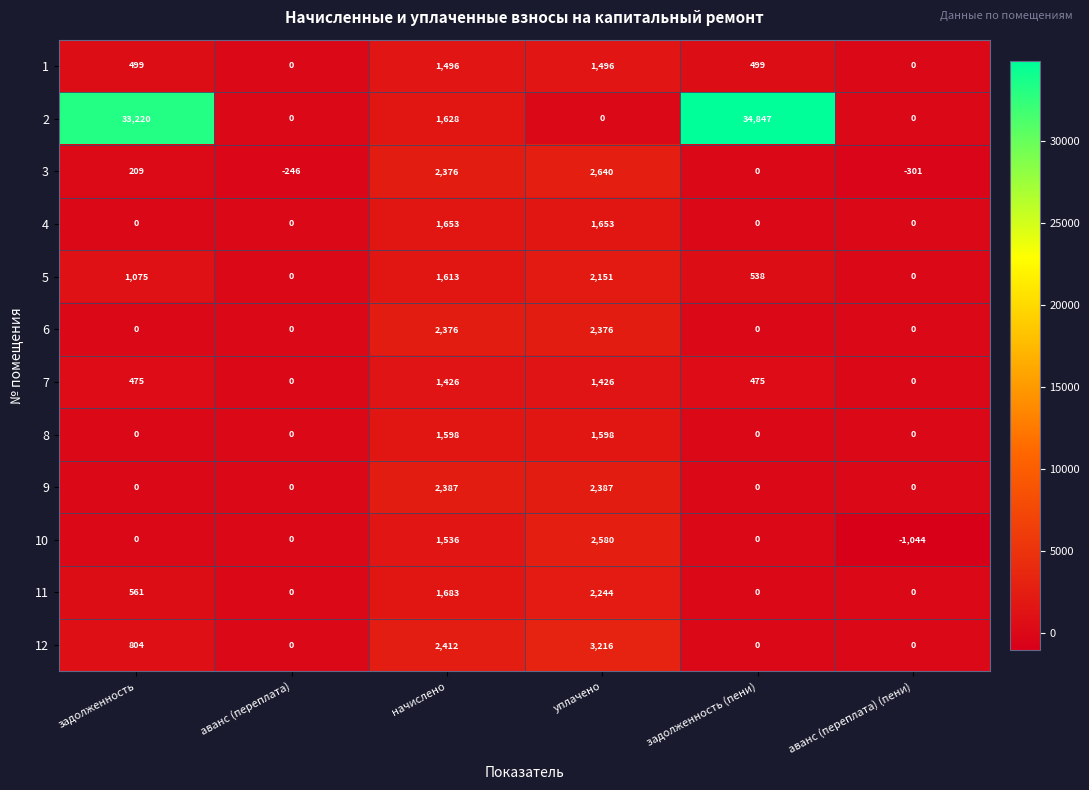

The 3 series shows -1090 at задолженность (пени). True or false?

False